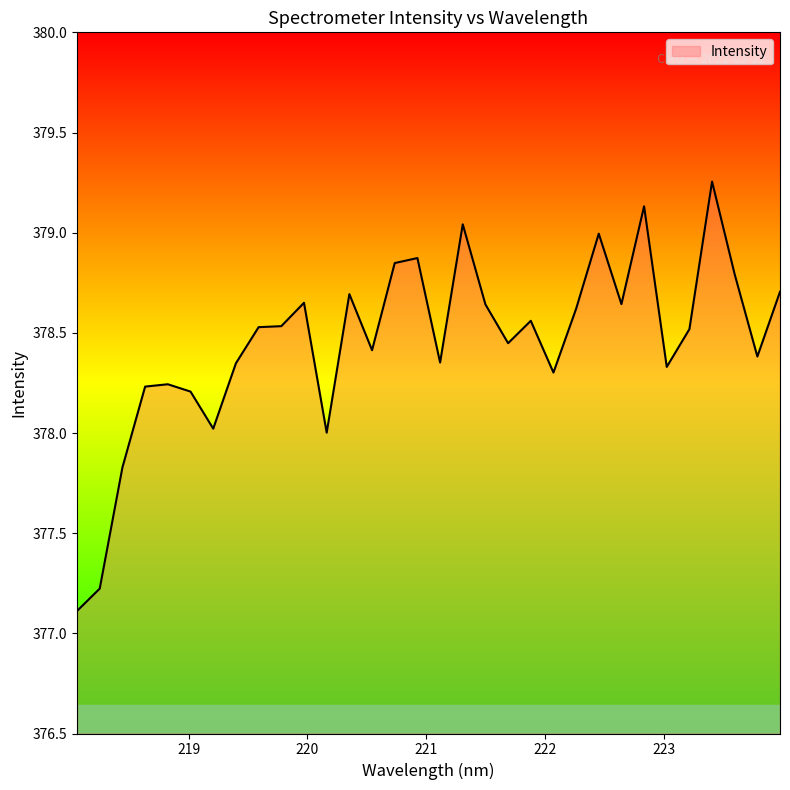

What is the minimum value shown in the chart?

377.1